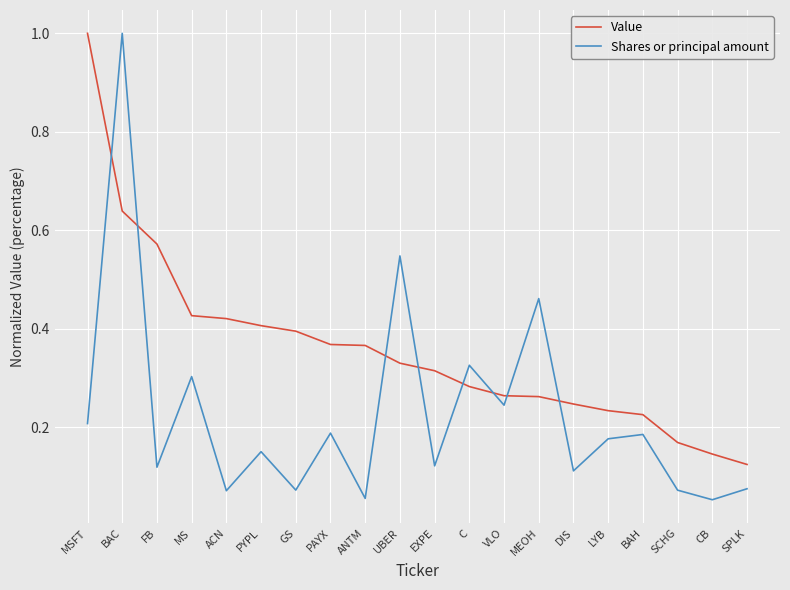

Is it true that Value equals 0.4 at VLO?

False